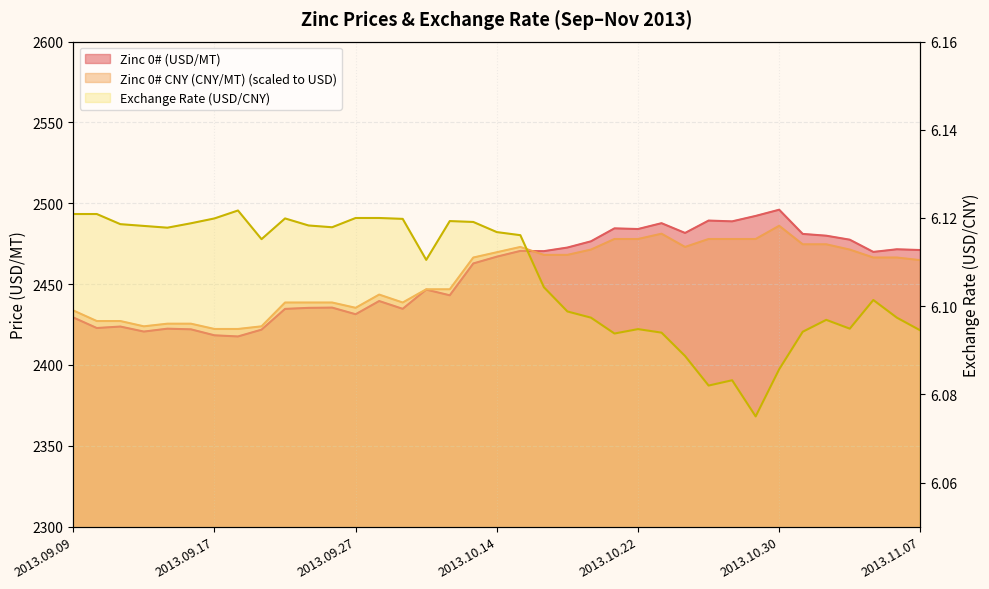

Reading left to right, extract all data points from this chart.

Zinc 0# (USD/MT): 2013.09.09=2429.4	2013.09.10=2422.8	2013.09.11=2423.8	2013.09.12=2420.7	2013.09.13=2422.4	2013.09.16=2422.0	2013.09.17=2418.3	2013.09.18=2417.6	2013.09.23=2421.8	2013.09.24=2434.7	2013.09.25=2435.3	2013.09.26=2435.5	2013.09.27=2431.4	2013.09.30=2439.5	2013.10.08=2434.7	2013.10.09=2446.6	2013.10.10=2443.1	2013.10.11=2462.8	2013.10.14=2467.0	2013.10.15=2470.5	2013.10.16=2470.4	2013.10.17=2472.6	2013.10.18=2476.5	2013.10.21=2484.5	2013.10.22=2484.1	2013.10.23=2487.7	2013.10.24=2481.7	2013.10.25=2489.3	2013.10.28=2488.8	2013.10.29=2492.2	2013.10.30=2496.0	2013.10.31=2481.1	2013.11.01=2479.9	2013.11.04=2477.5	2013.11.05=2469.9	2013.11.06=2471.6	2013.11.07=2471.1
Zinc 0# CNY (CNY/MT): 2013.09.09=2433.7	2013.09.10=2427.2	2013.09.11=2427.2	2013.09.12=2423.9	2013.09.13=2425.5	2013.09.16=2425.5	2013.09.17=2422.3	2013.09.18=2422.3	2013.09.23=2423.9	2013.09.24=2438.6	2013.09.25=2438.6	2013.09.26=2438.6	2013.09.27=2435.4	2013.09.30=2443.5	2013.10.08=2438.6	2013.10.09=2446.8	2013.10.10=2446.8	2013.10.11=2466.4	2013.10.14=2469.7	2013.10.15=2473.0	2013.10.16=2468.1	2013.10.17=2468.1	2013.10.18=2471.4	2013.10.21=2477.9	2013.10.22=2477.9	2013.10.23=2481.2	2013.10.24=2473.0	2013.10.25=2477.9	2013.10.28=2477.9	2013.10.29=2477.9	2013.10.30=2486.1	2013.10.31=2474.6	2013.11.01=2474.6	2013.11.04=2471.4	2013.11.05=2466.4	2013.11.06=2466.4	2013.11.07=2464.8
Exchange Rate (USD/CNY): 2013.09.09=6.1	2013.09.10=6.1	2013.09.11=6.1	2013.09.12=6.1	2013.09.13=6.1	2013.09.16=6.1	2013.09.17=6.1	2013.09.18=6.1	2013.09.23=6.1	2013.09.24=6.1	2013.09.25=6.1	2013.09.26=6.1	2013.09.27=6.1	2013.09.30=6.1	2013.10.08=6.1	2013.10.09=6.1	2013.10.10=6.1	2013.10.11=6.1	2013.10.14=6.1	2013.10.15=6.1	2013.10.16=6.1	2013.10.17=6.1	2013.10.18=6.1	2013.10.21=6.1	2013.10.22=6.1	2013.10.23=6.1	2013.10.24=6.1	2013.10.25=6.1	2013.10.28=6.1	2013.10.29=6.1	2013.10.30=6.1	2013.10.31=6.1	2013.11.01=6.1	2013.11.04=6.1	2013.11.05=6.1	2013.11.06=6.1	2013.11.07=6.1